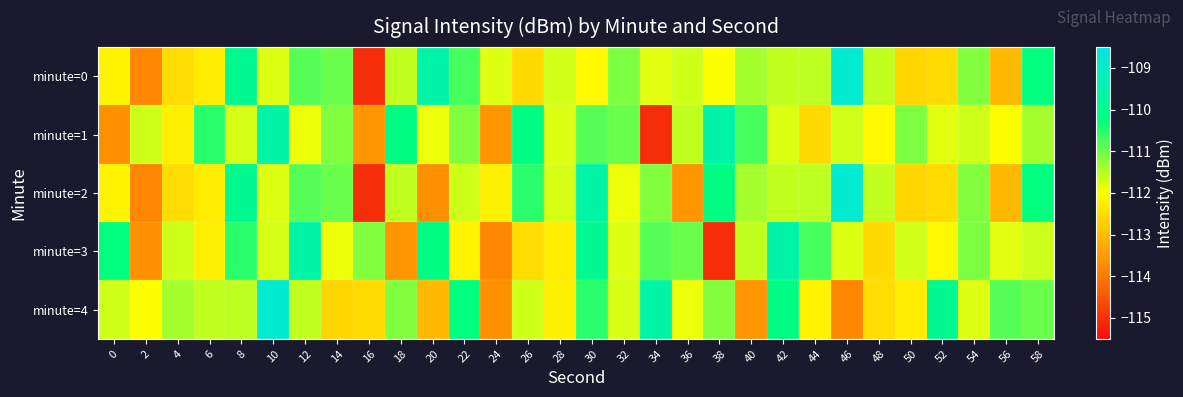

Which label corresponds to the largest value in the chart?

46